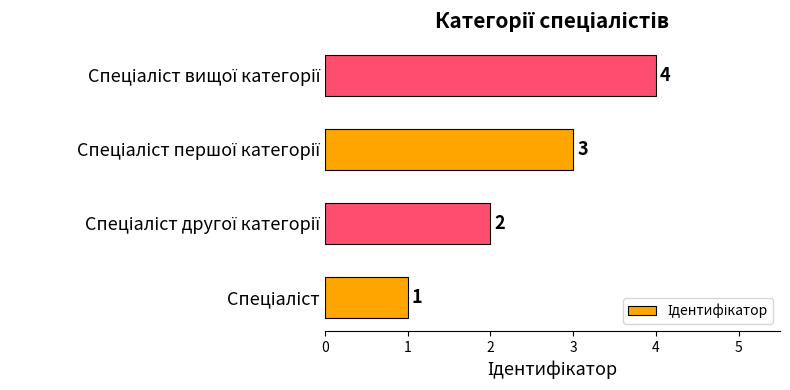

What is the difference between the maximum and minimum values?

3